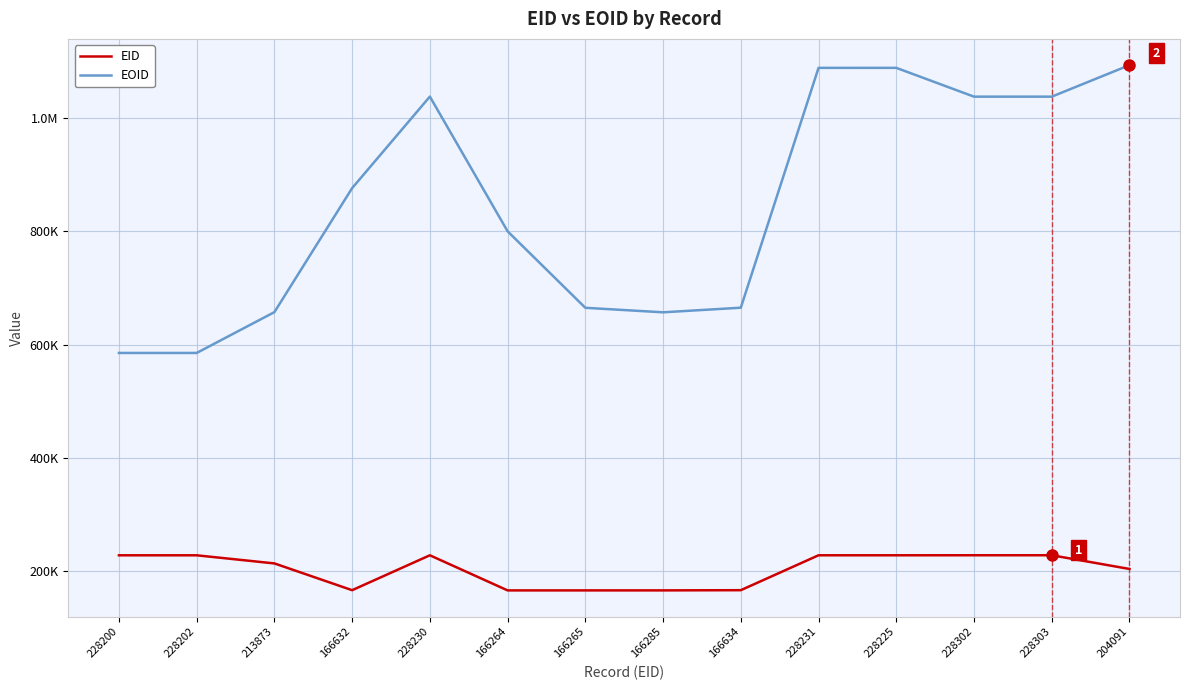

At which category is the sum across all series the highest?

228225